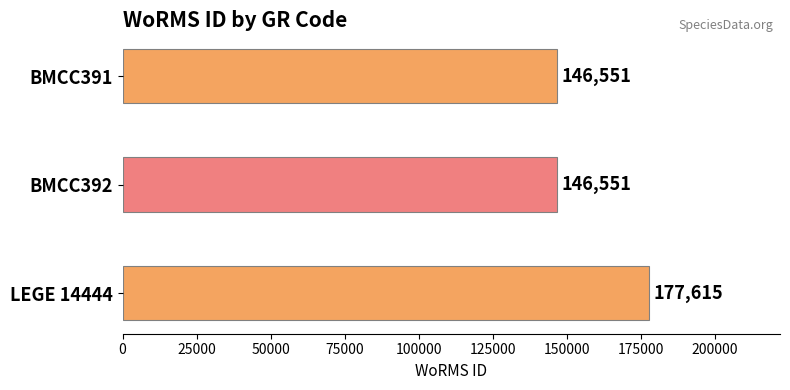

Does the chart contain stacked bars?

No